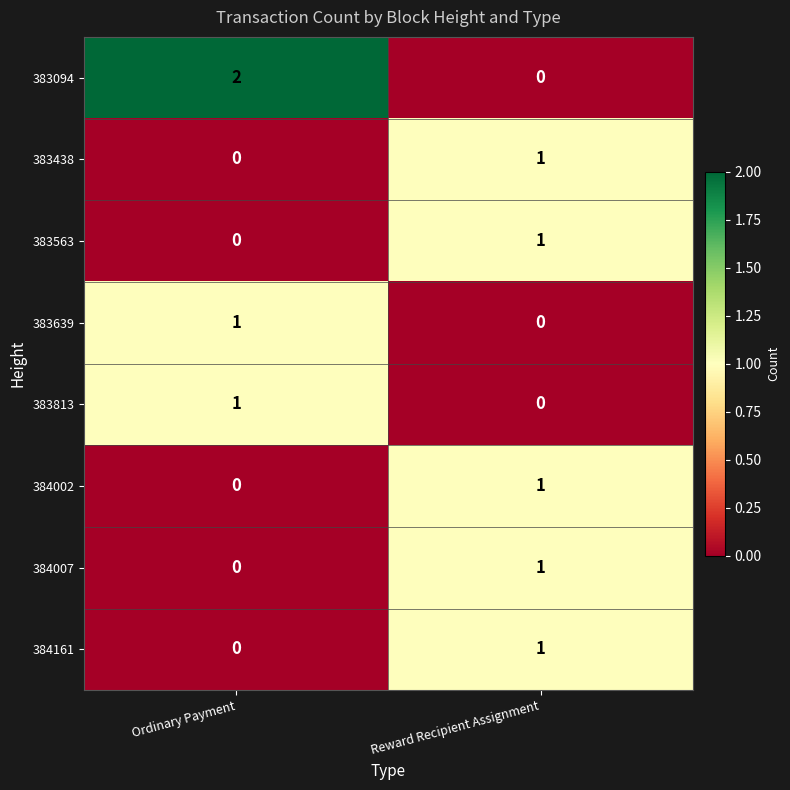

At which category is the sum across all series the highest?

Reward Recipient Assignment